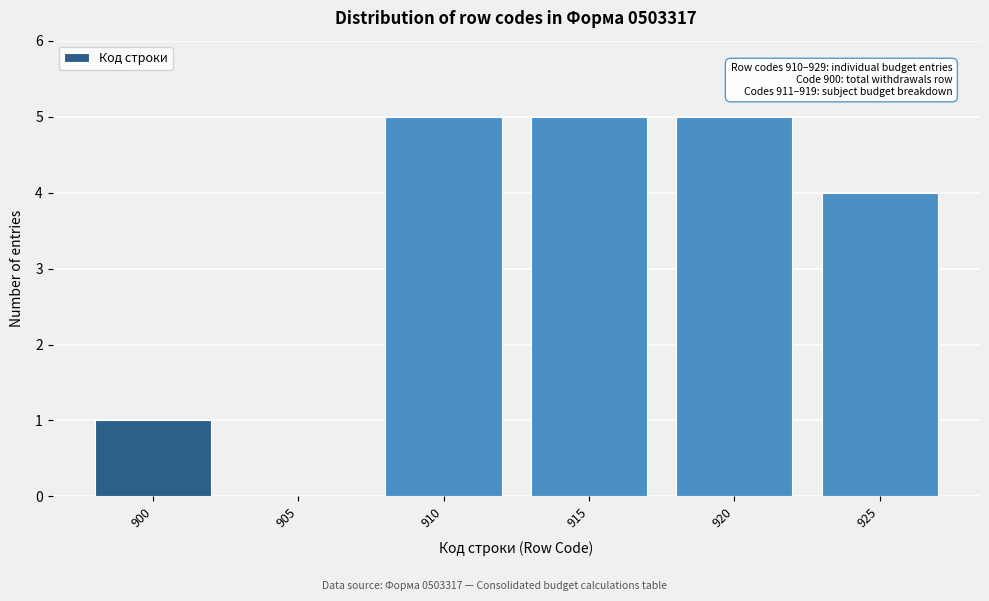

Reading right to left, transcribe all the data shown in this chart.

925=4	920=5	915=5	910=5	905=0	900=1